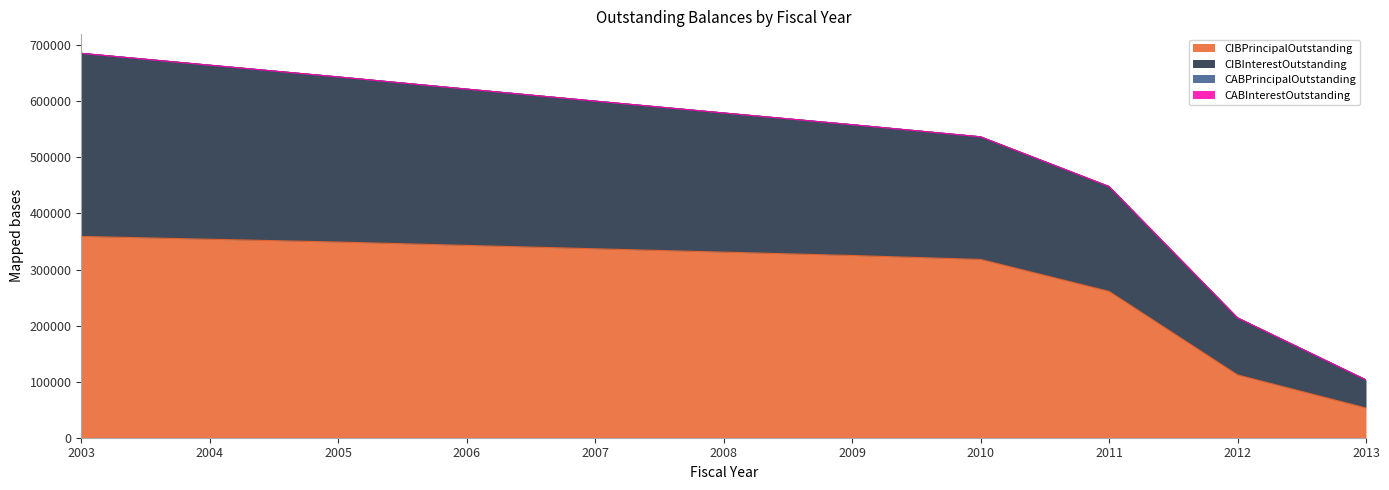

Between 2007 and 2006, which is larger?

2006